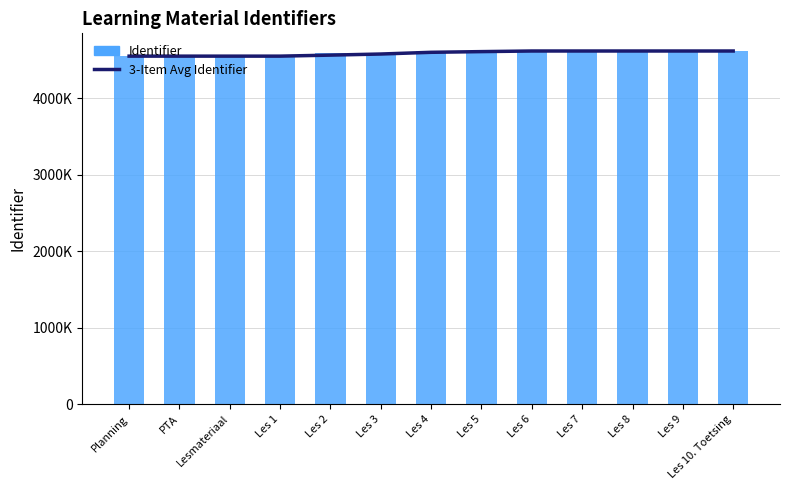

True or false: Identifier has a value of 4618040.0 at Les 9.

True